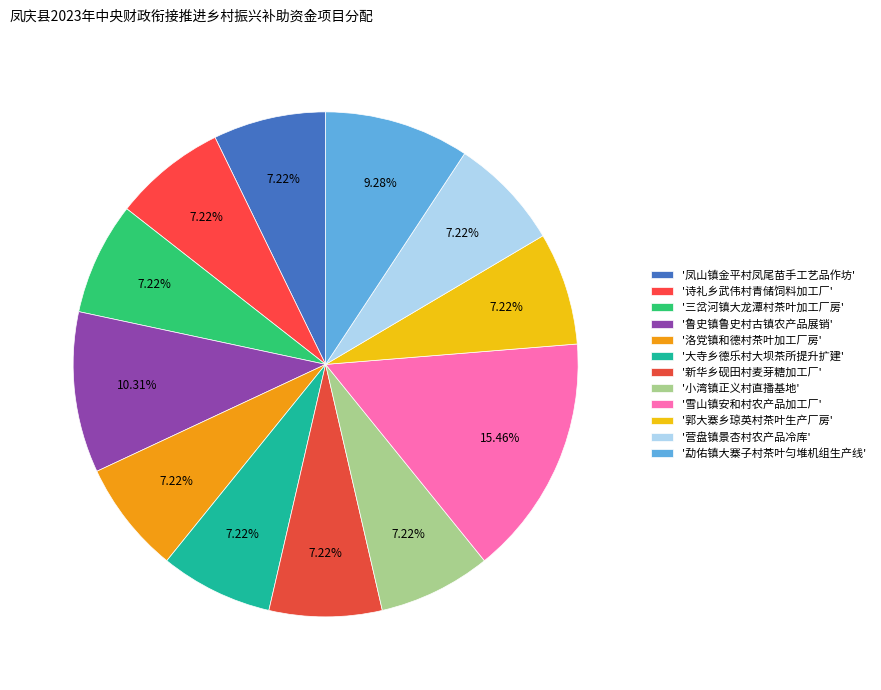

Which category has the smallest portion of the pie?

凤山镇金平村凤尾苗民间手工艺品加工作坊建设项目